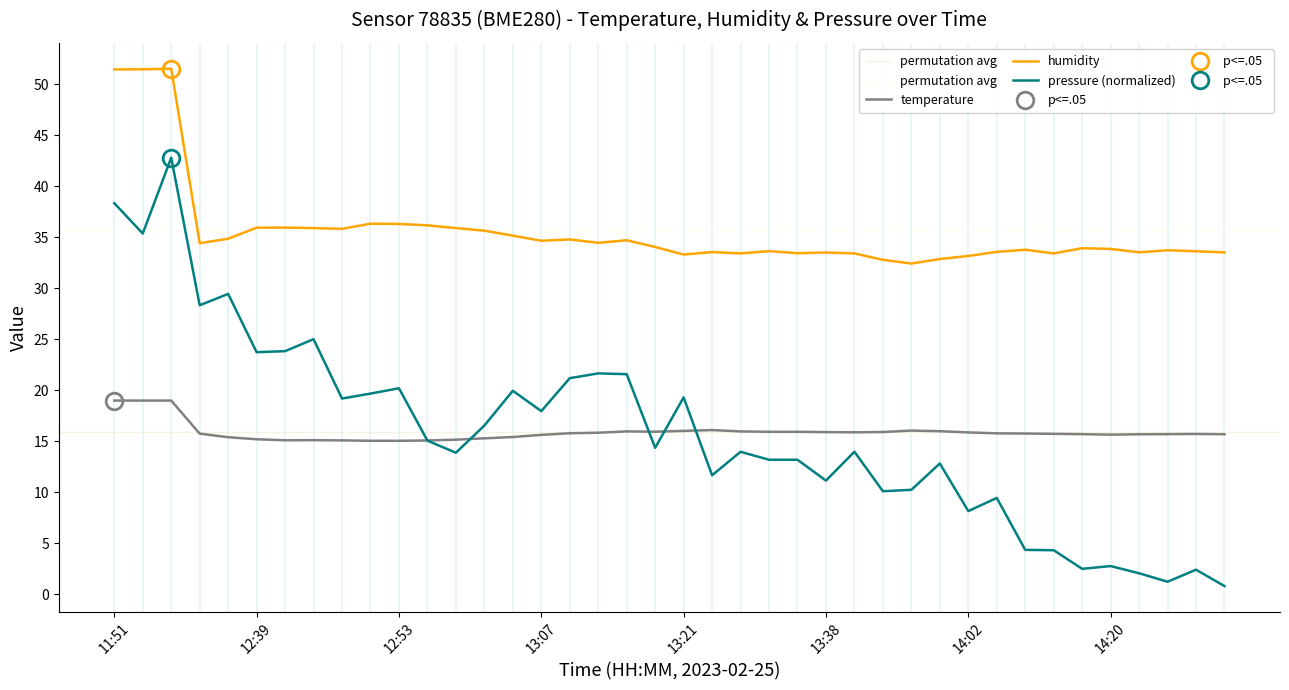

What is the difference between the maximum and minimum values in the humidity series?

19.1